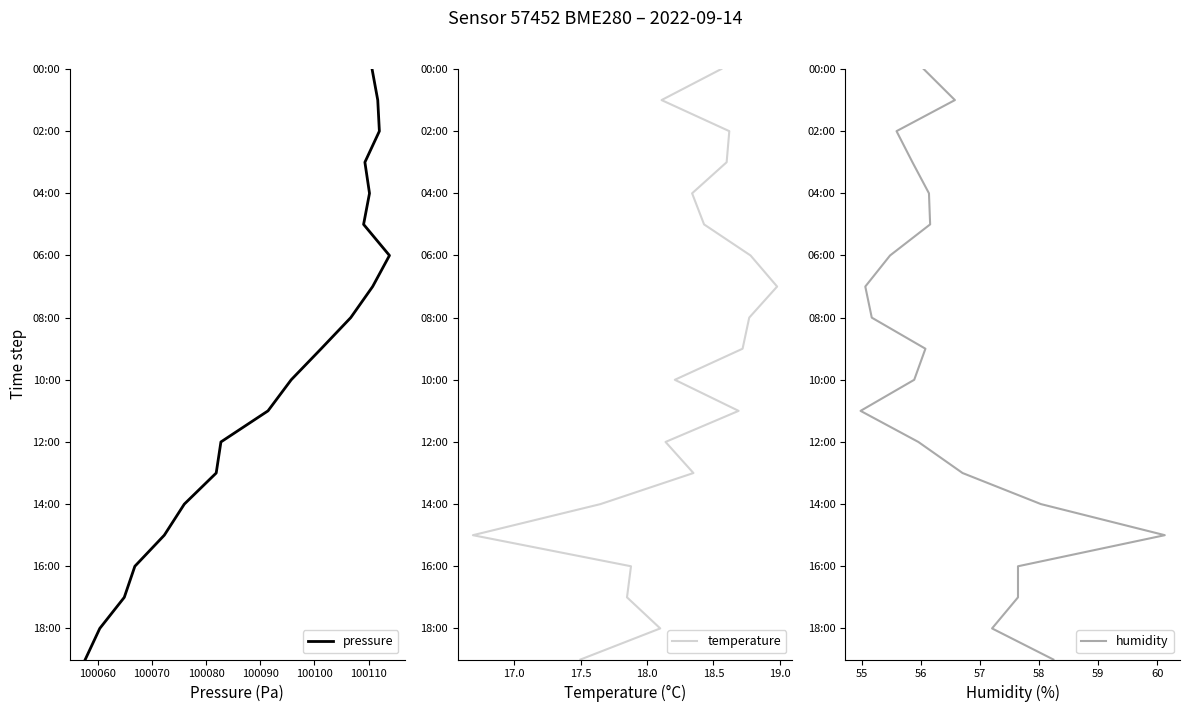

Is the value of humidity at 100090 greater than the value of temperature at 100070?

Yes